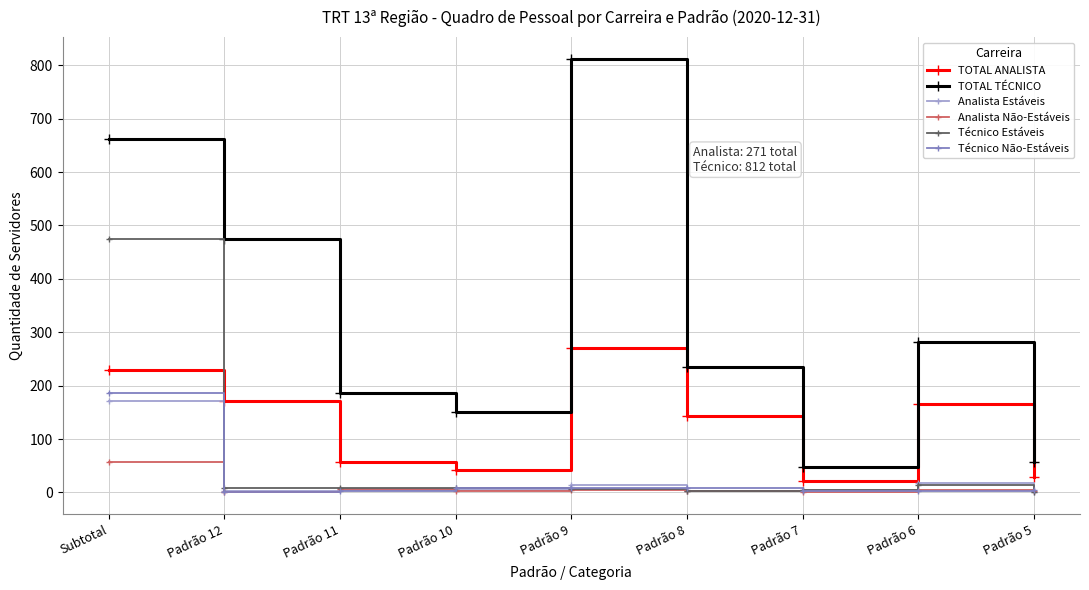

How many categories are shown in the chart?

9